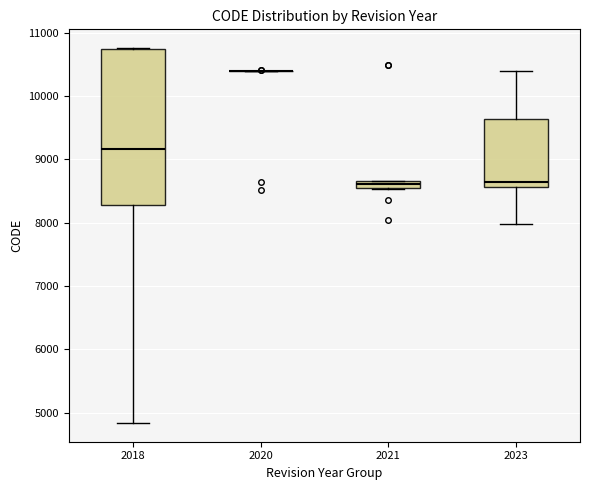

Comparing the boxes themselves (not the whiskers), which one is the tallest?

2018